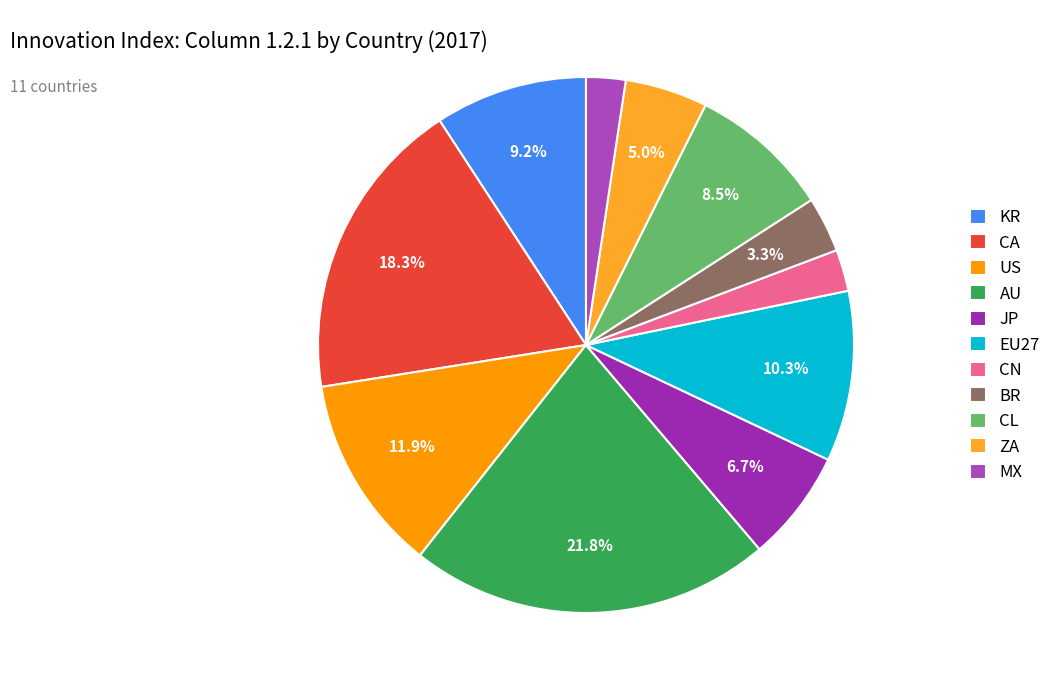

Count the number of slices in the pie.

11